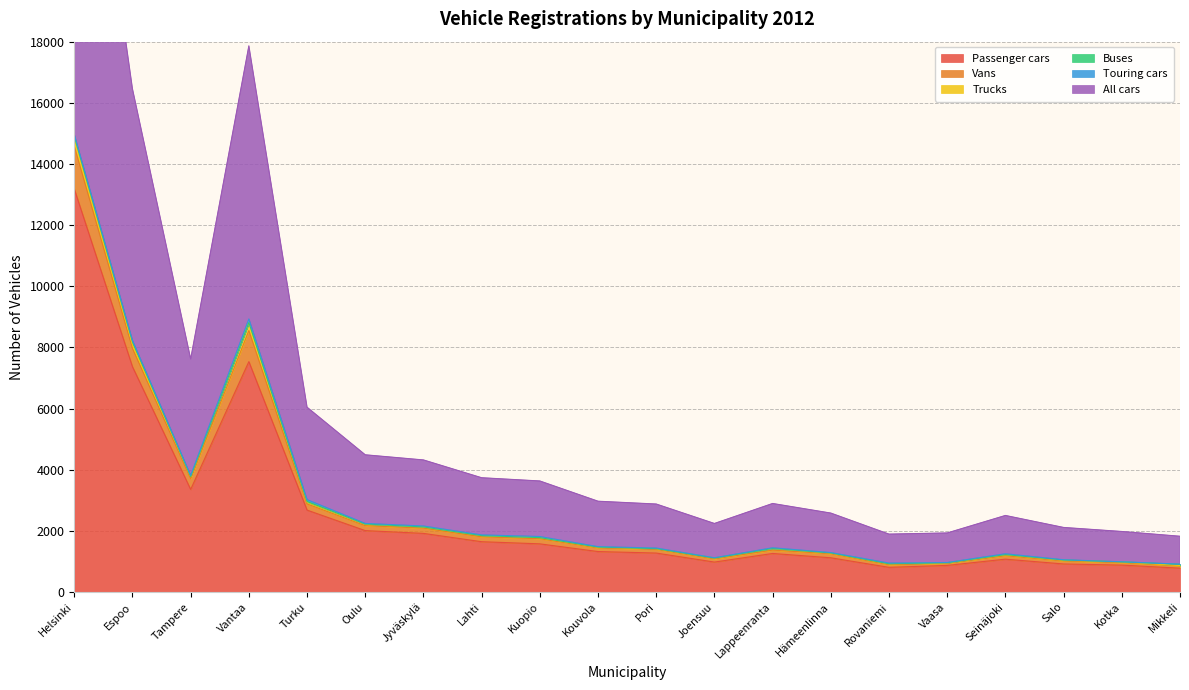

Is it true that All cars equals 3811 at Tampere?

True